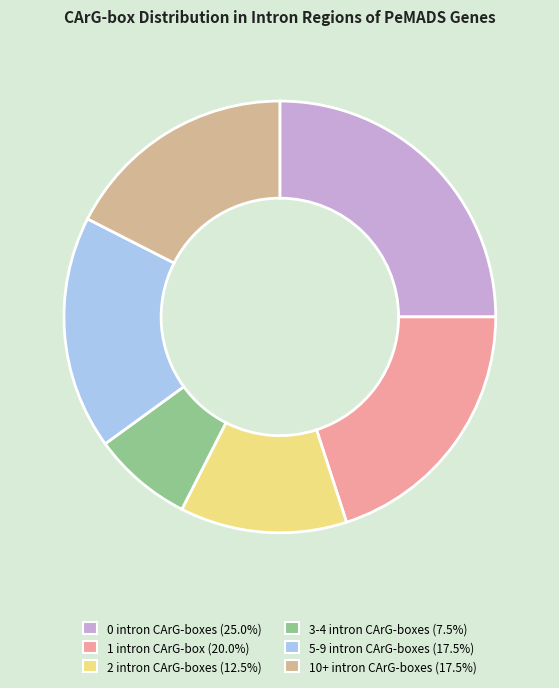

Does any single category account for the majority?

No